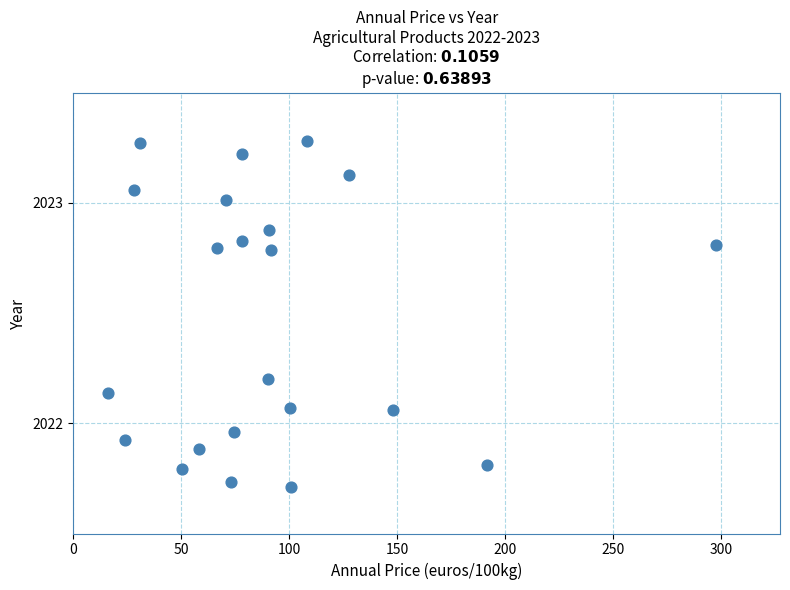

What is the range of Y values (max minus min)?

1.6